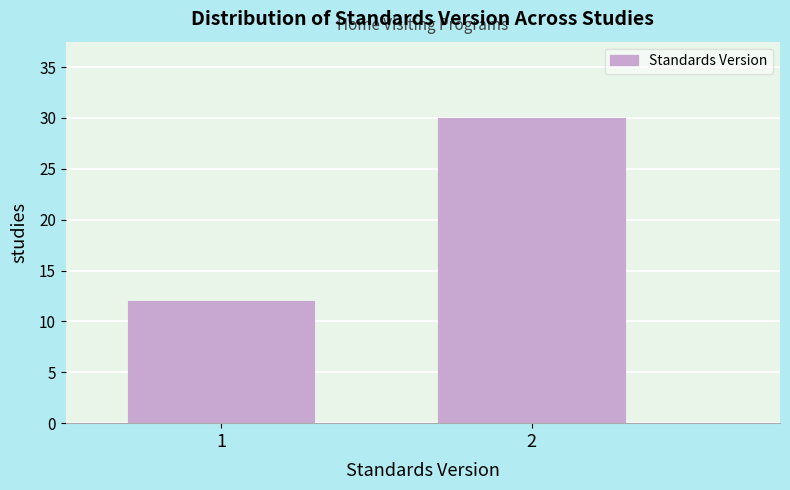

Reading left to right, what are all the values shown in this chart?

12	30